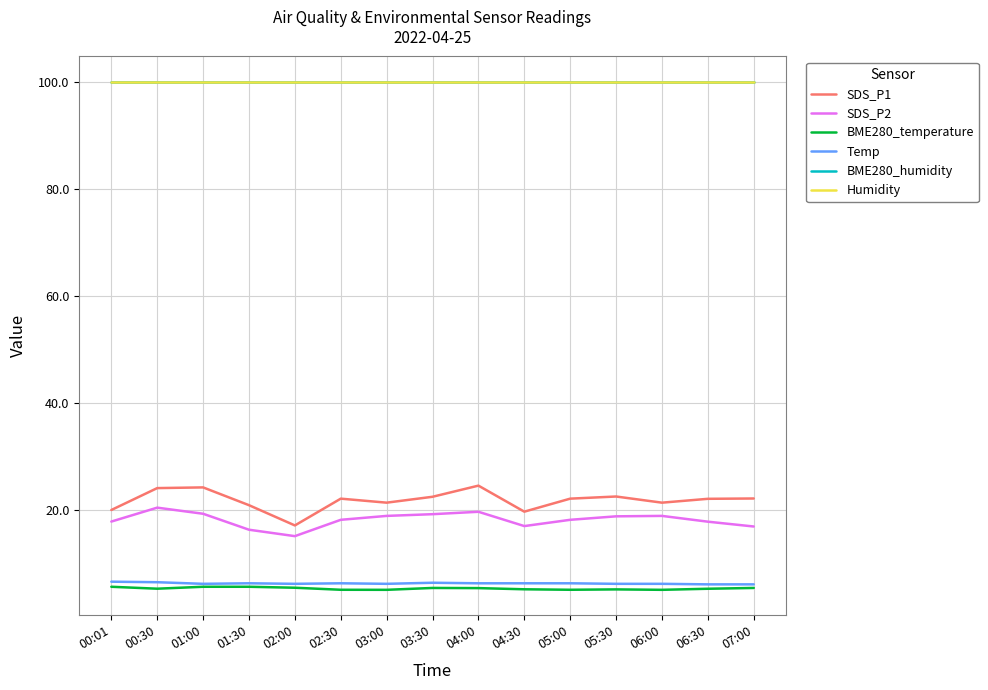

What is the sum of all Humidity values?

1498.5